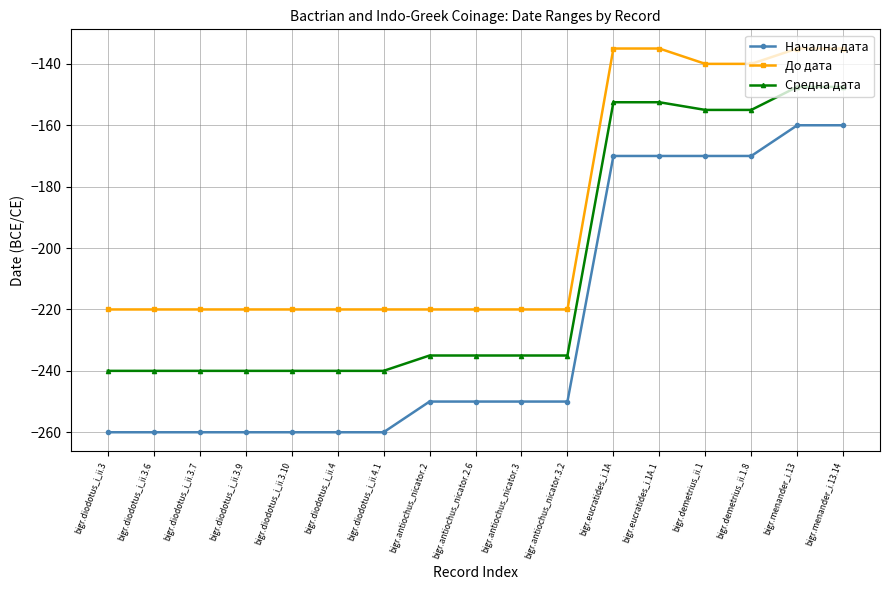

What is the difference between the highest and lowest values at bigr.menander_i.13?

25.0